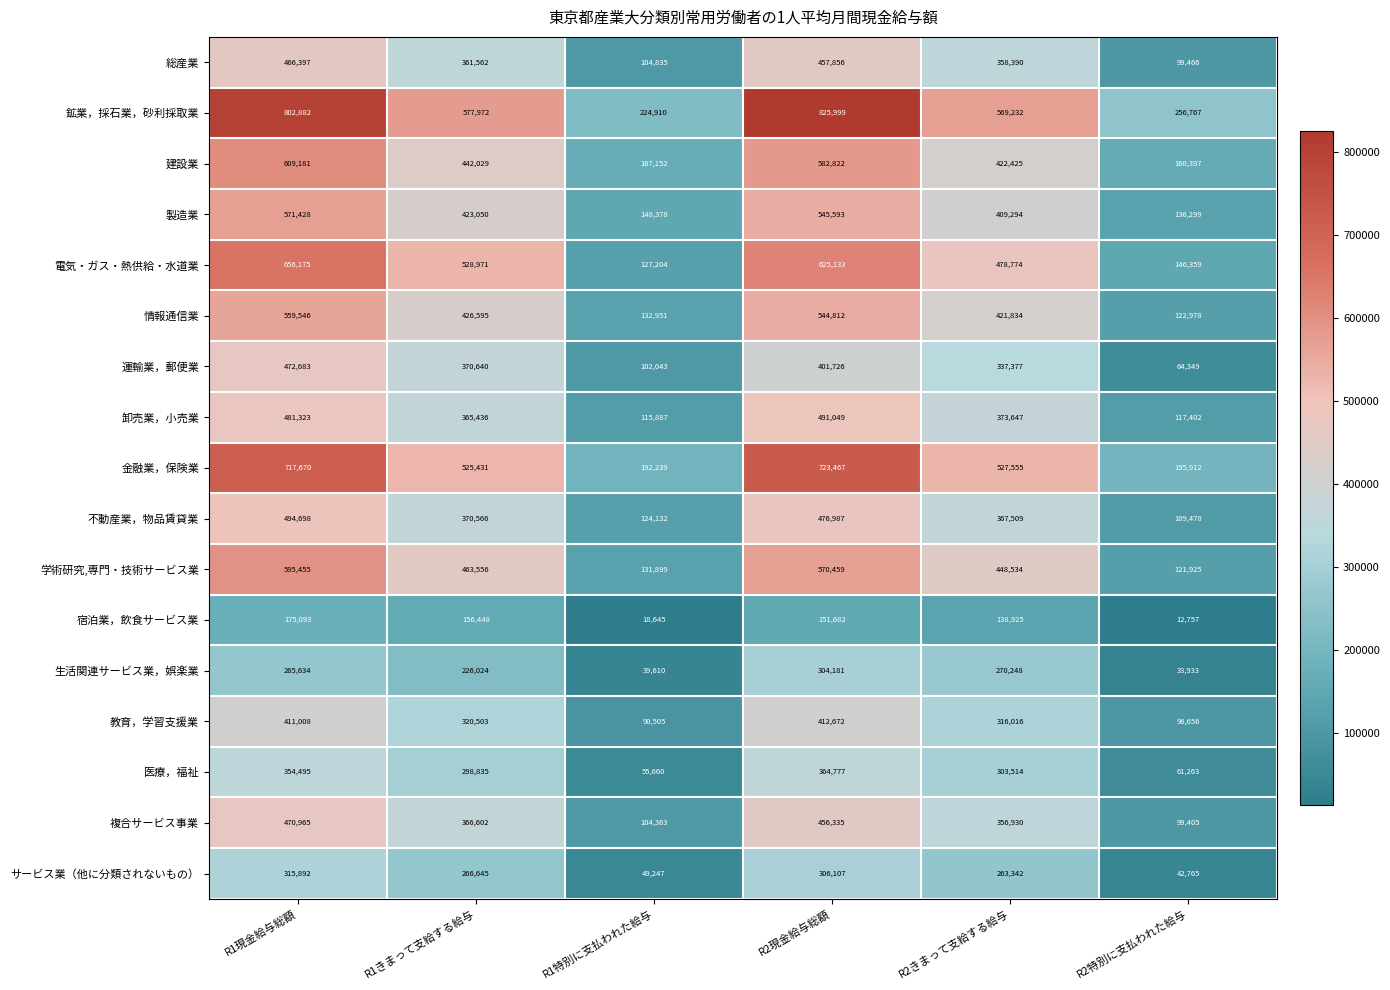

Between R1現金給与総額 and R2現金給与総額, which series saw the biggest shift?

運輸業，郵便業